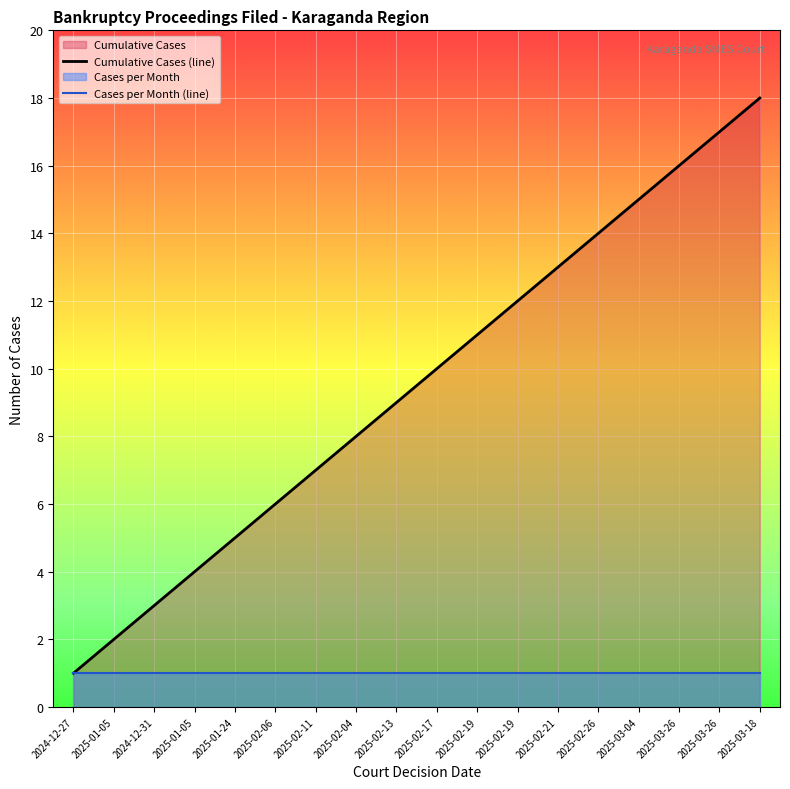

How many values in the Cumulative Cases (line) series exceed 10?

8